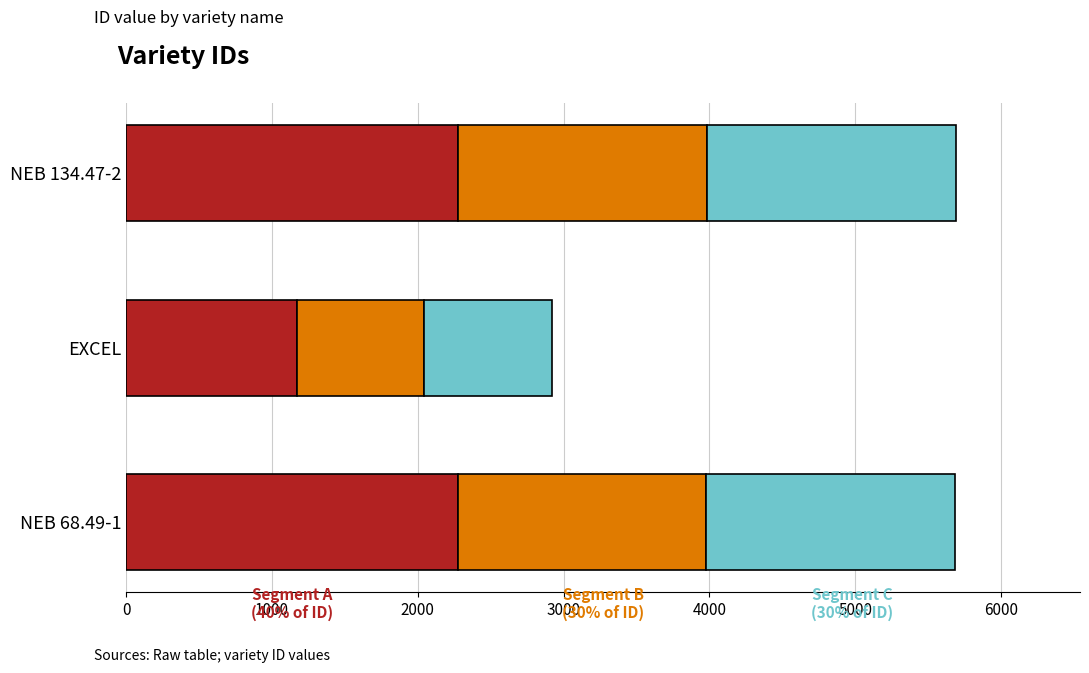

What is the total value across all series at EXCEL?

2920.0